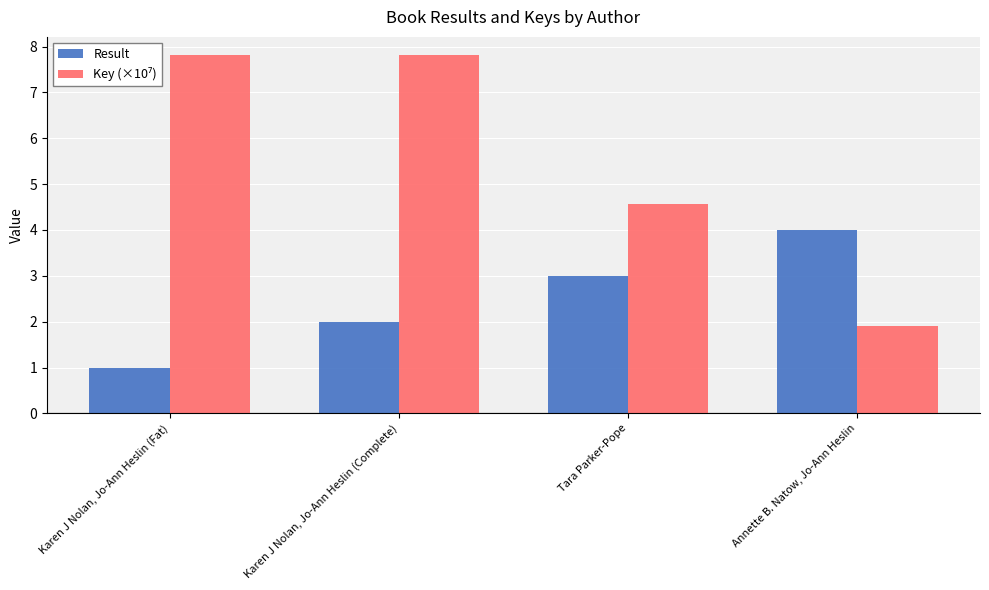

What position from the right is Annette B. Natow, Jo-Ann Heslin?

1